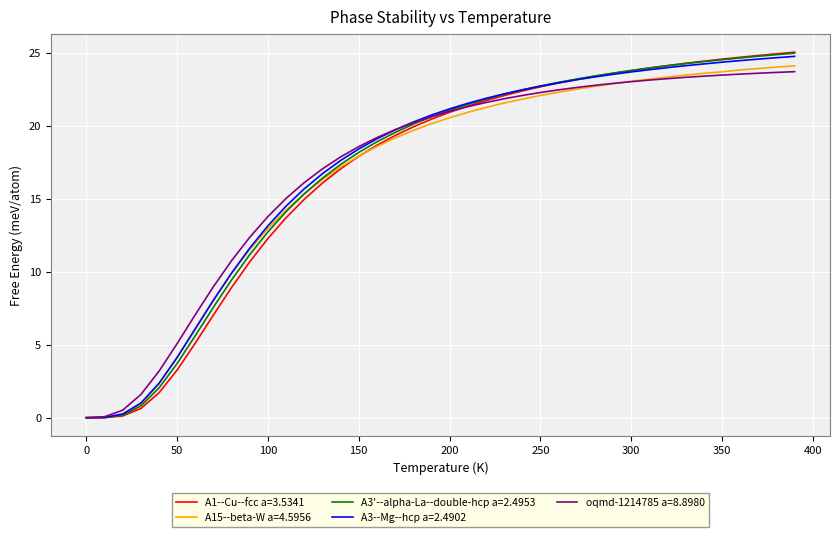

Which series has the largest range (max minus min)?

A1--Cu--fcc a=3.5341